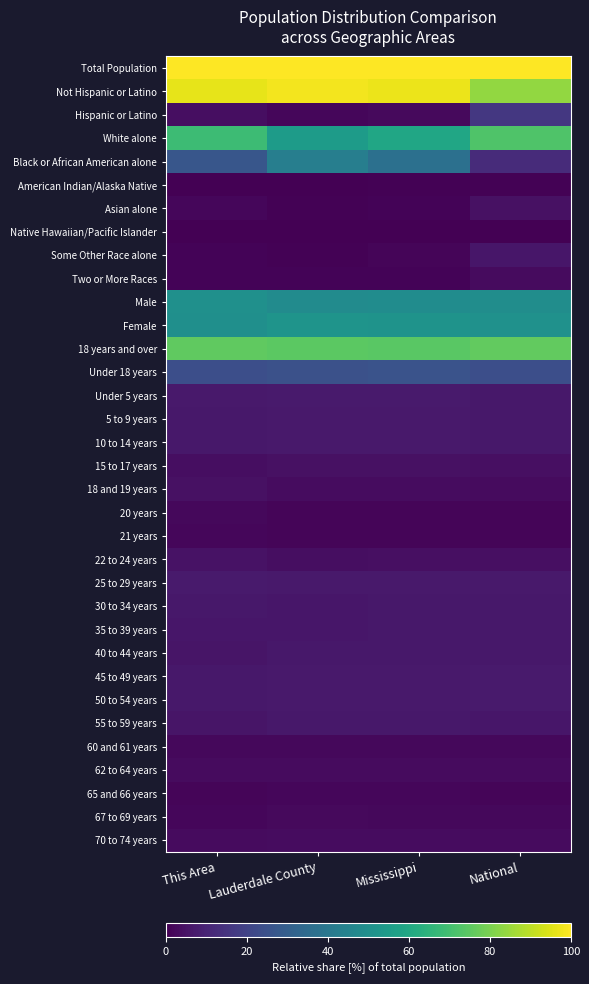

Reading right to left, list all the values displayed in this chart.

Total Population: National=100.0	Mississippi=100.0	Lauderdale County=100.0	This Area=100.0
Not Hispanic or Latino: National=83.6	Mississippi=97.3	Lauderdale County=98.2	This Area=96.1
Hispanic or Latino: National=16.2	Mississippi=2.7	Lauderdale County=1.8	This Area=3.7
White alone: National=72.4	Mississippi=59.1	Lauderdale County=54.8	This Area=68.6
Black or African American alone: National=12.5	Mississippi=37.0	Lauderdale County=42.8	This Area=26.6
American Indian/Alaska Native: National=0.8	Mississippi=0.5	Lauderdale County=0.2	This Area=0.1
Asian alone: National=4.6	Mississippi=0.8	Lauderdale County=0.7	This Area=1.7
Native Hawaiian/Pacific Islander: National=0.0	Mississippi=0.0	Lauderdale County=0.0	This Area=0.0
Some Other Race alone: National=6.0	Mississippi=1.2	Lauderdale County=0.6	This Area=0.9
Two or More Races: National=2.7	Mississippi=1.1	Lauderdale County=0.8	This Area=1.1
Male: National=49.1	Mississippi=48.6	Lauderdale County=48.2	This Area=50.0
Female: National=50.8	Mississippi=51.4	Lauderdale County=51.8	This Area=49.9
18 years and over: National=75.9	Mississippi=74.5	Lauderdale County=75.0	This Area=75.7
Under 18 years: National=23.9	Mississippi=25.4	Lauderdale County=25.0	This Area=24.2
Under 5 years: National=6.4	Mississippi=7.1	Lauderdale County=7.1	This Area=6.9
5 to 9 years: National=6.4	Mississippi=6.9	Lauderdale County=6.8	This Area=6.6
10 to 14 years: National=6.5	Mississippi=7.0	Lauderdale County=6.7	This Area=6.4
15 to 17 years: National=4.0	Mississippi=4.4	Lauderdale County=4.3	This Area=3.9
18 and 19 years: National=2.8	Mississippi=3.1	Lauderdale County=3.1	This Area=4.3
20 years: National=1.3	Mississippi=1.5	Lauderdale County=1.4	This Area=2.3
21 years: National=1.2	Mississippi=1.4	Lauderdale County=1.3	This Area=1.8
22 to 24 years: National=3.9	Mississippi=4.1	Lauderdale County=3.8	This Area=4.7
25 to 29 years: National=6.7	Mississippi=6.7	Lauderdale County=6.8	This Area=7.2
30 to 34 years: National=6.3	Mississippi=6.3	Lauderdale County=6.0	This Area=6.3
35 to 39 years: National=6.4	Mississippi=6.3	Lauderdale County=6.2	This Area=6.1
40 to 44 years: National=6.6	Mississippi=6.3	Lauderdale County=6.3	This Area=5.6
45 to 49 years: National=7.2	Mississippi=7.0	Lauderdale County=6.8	This Area=6.4
50 to 54 years: National=7.1	Mississippi=7.0	Lauderdale County=6.9	This Area=6.3
55 to 59 years: National=6.2	Mississippi=6.3	Lauderdale County=6.5	This Area=5.6
60 and 61 years: National=2.1	Mississippi=2.2	Lauderdale County=2.3	This Area=2.0
62 to 64 years: National=3.0	Mississippi=3.1	Lauderdale County=3.1	This Area=3.0
65 and 66 years: National=1.6	Mississippi=1.7	Lauderdale County=1.7	This Area=1.4
67 to 69 years: National=2.1	Mississippi=2.3	Lauderdale County=2.3	This Area=1.8
70 to 74 years: National=2.8	Mississippi=3.1	Lauderdale County=3.3	This Area=2.8